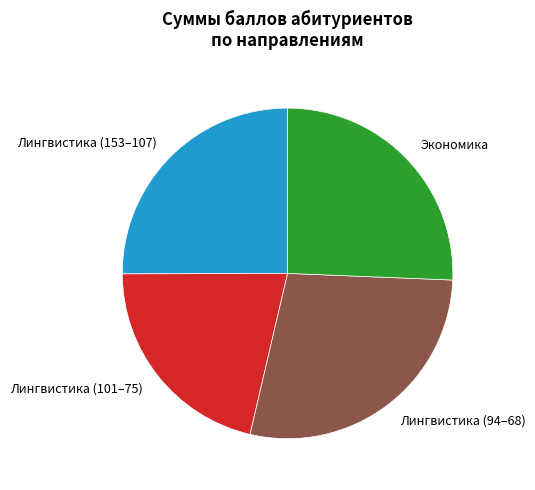

Combined, do Экономика and Лингвистика (153–107) account for over 50%?

Yes